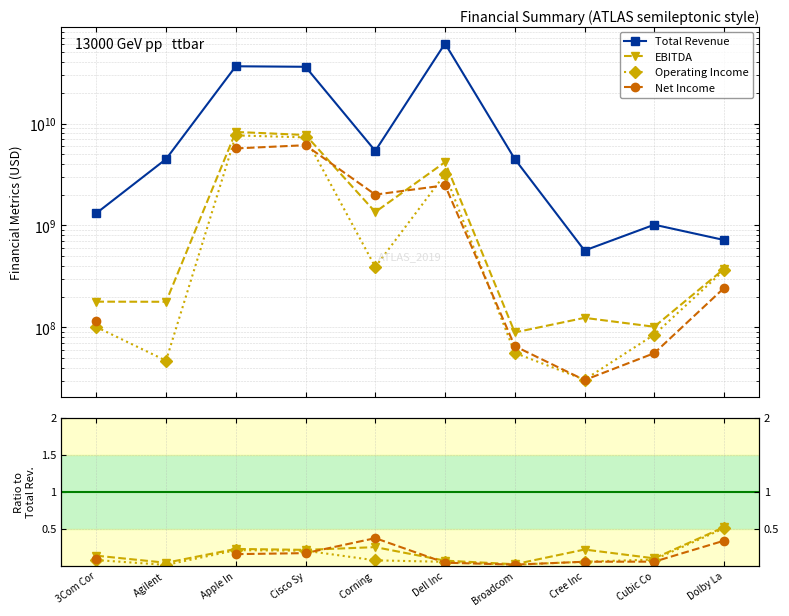

What is the average value of the Total Revenue series?

15174171600.0